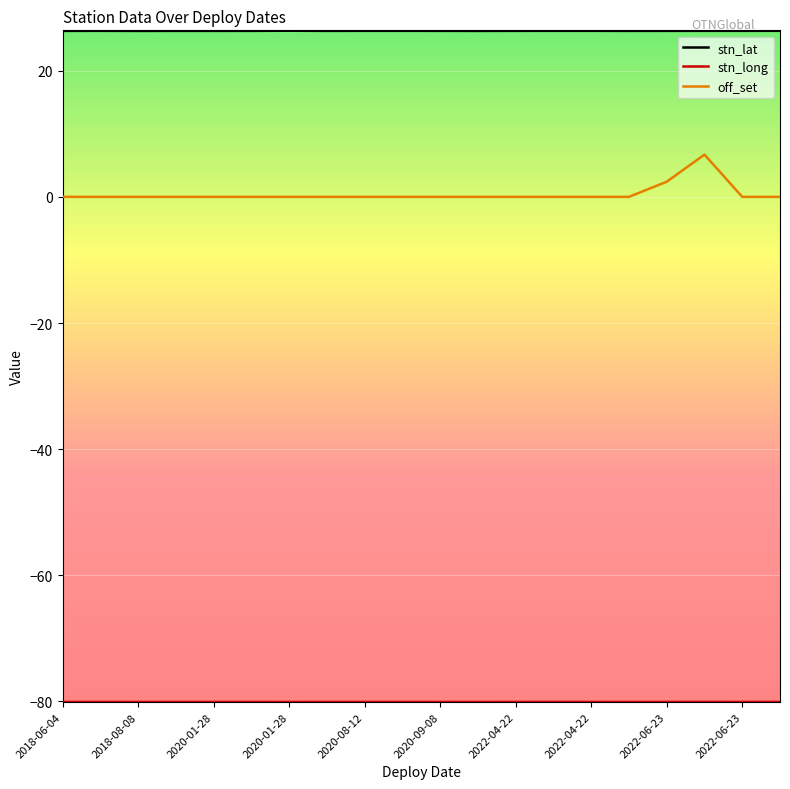

True or false: stn_lat and off_set intersect in this chart.

False